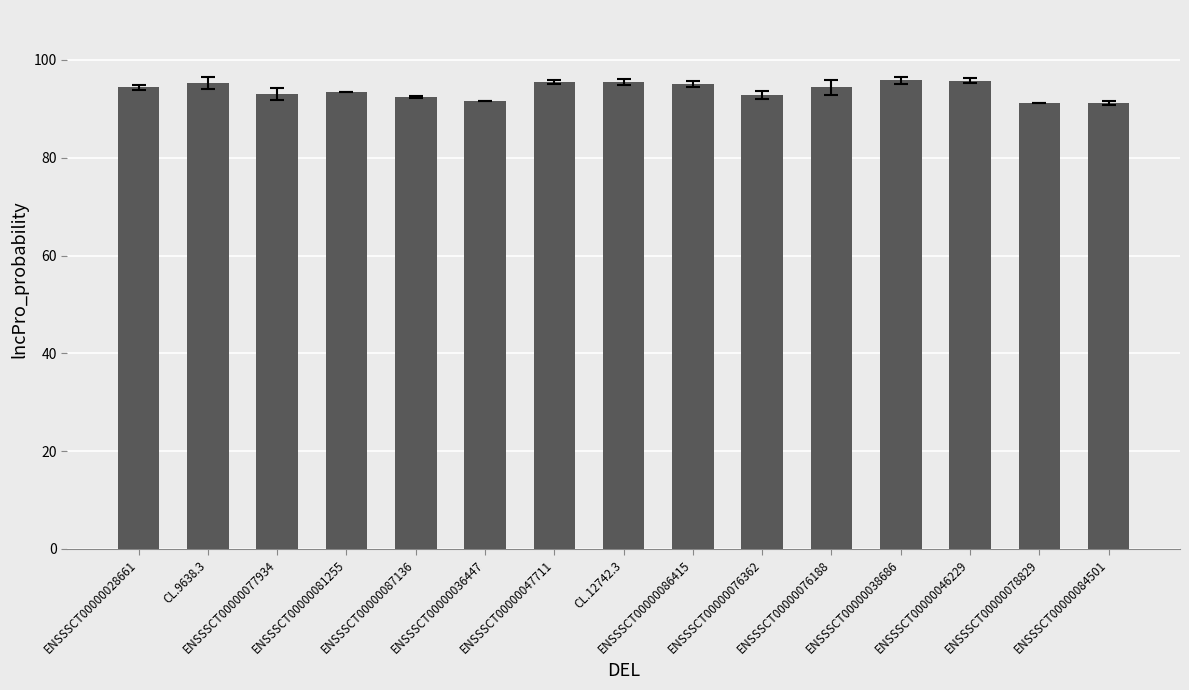

What is the minimum value shown in the chart?

91.1